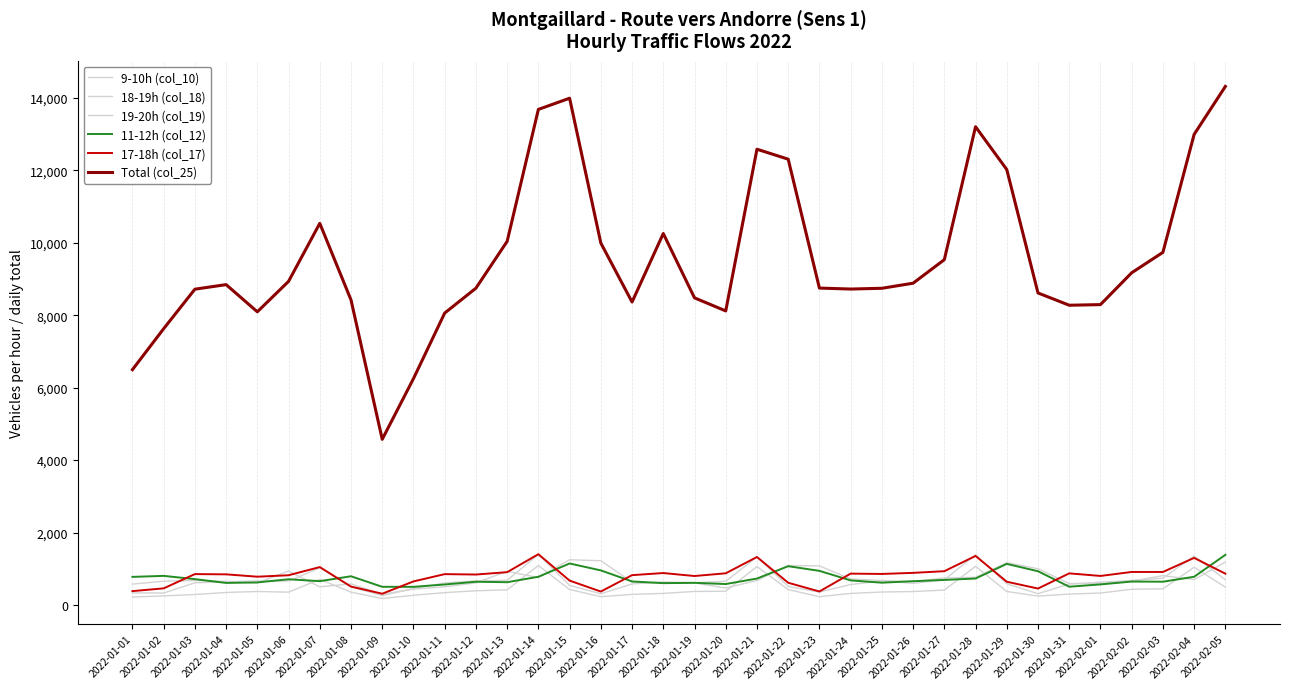

What is the label of the 31st point from the left?

2022-01-31